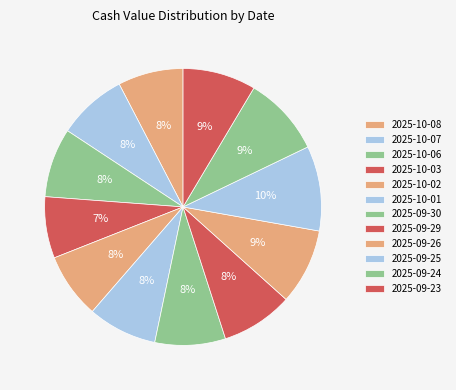

The 2025-09-25 slice represents 18% of the pie. True or false?

False